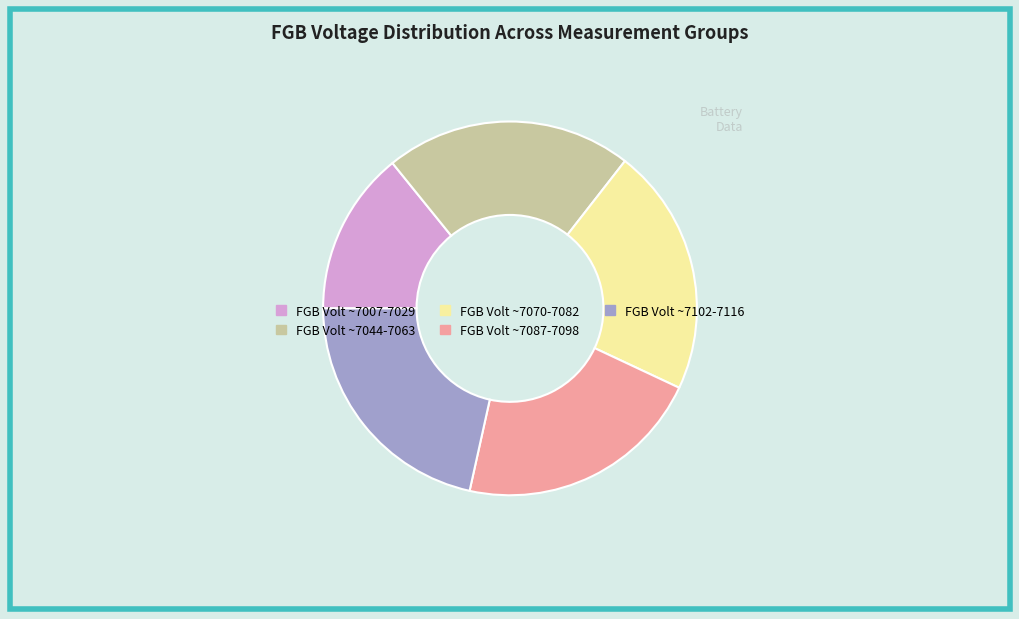

Is there any slice that represents more than half of the pie?

No